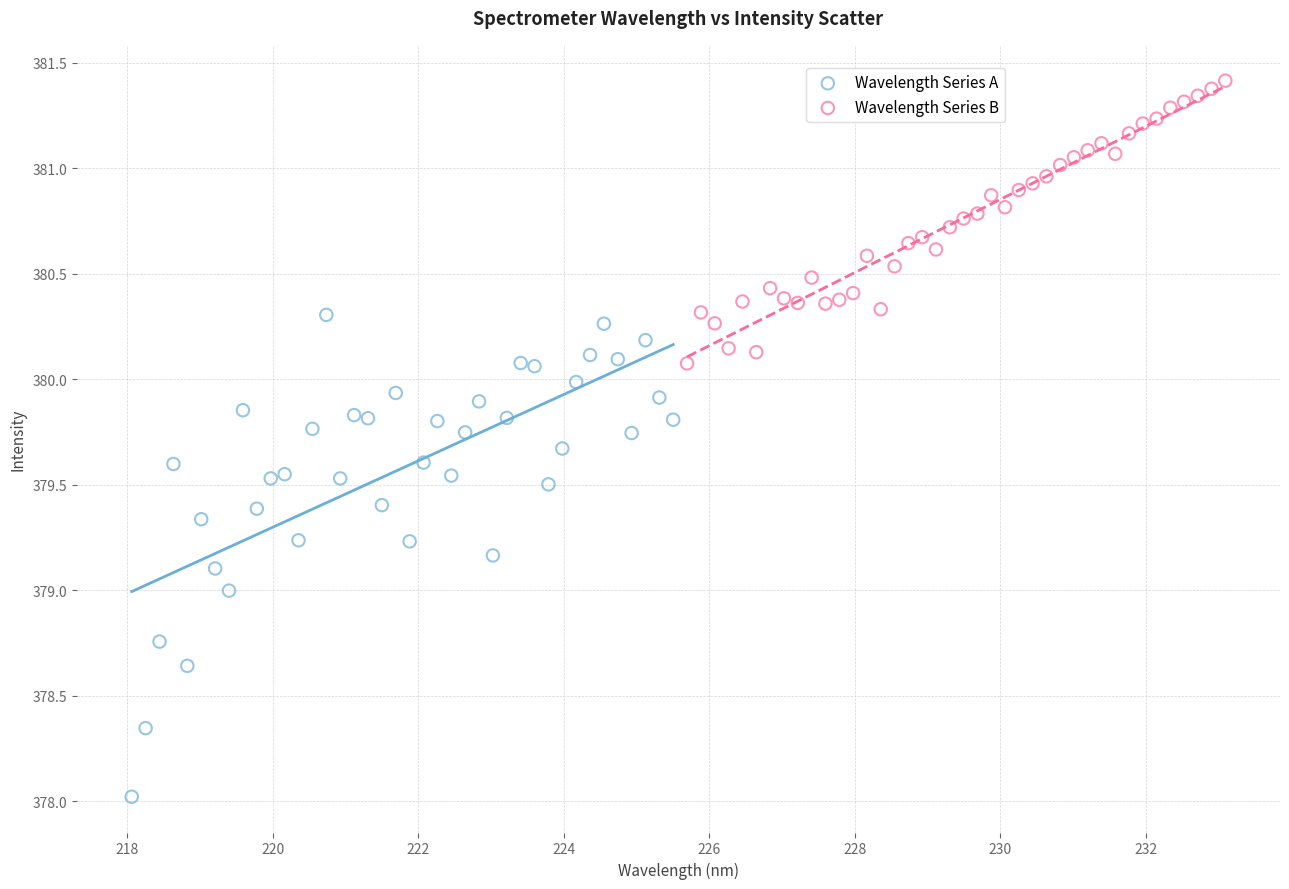

Which series contains the lowest Y value?

Wavelength Series A